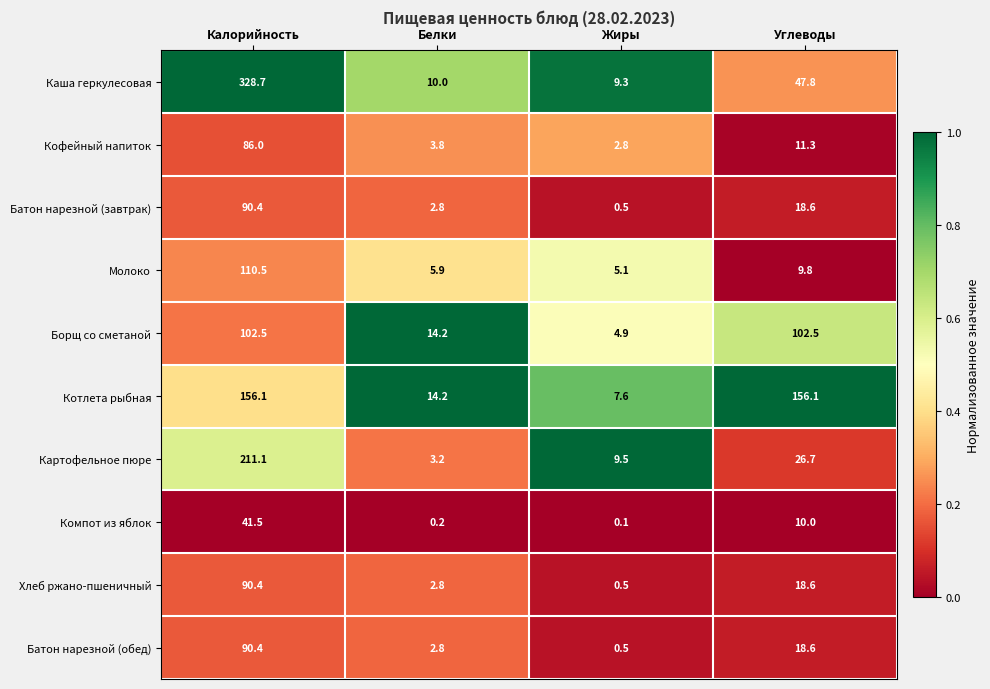

The Картофельное пюре series shows 211.1 at Калорийность. True or false?

True